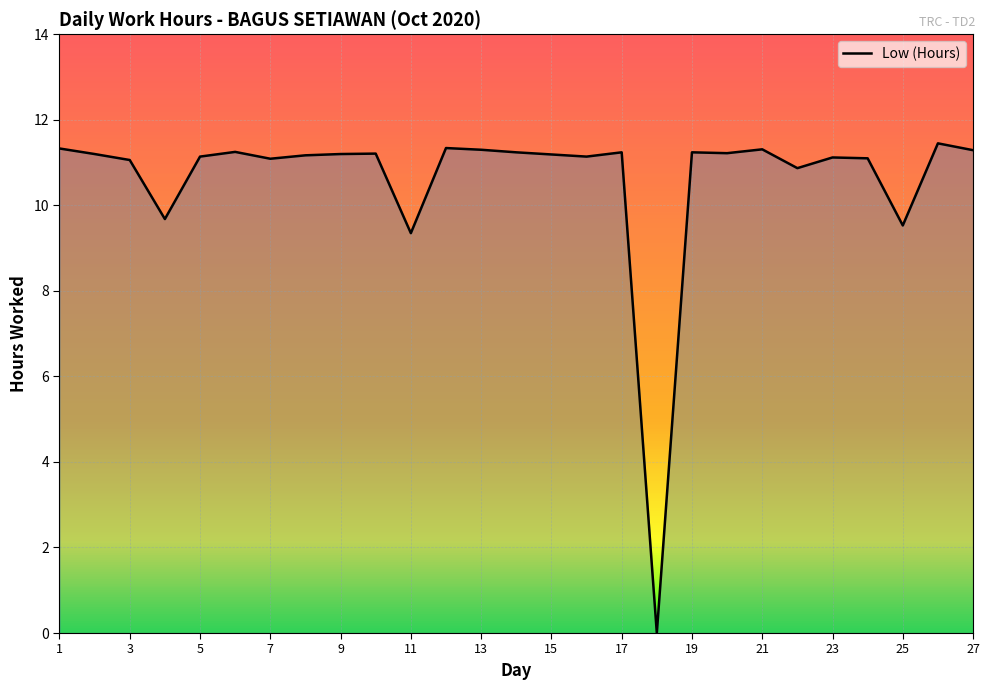

What is the value of the 23rd point from the left?

11.1